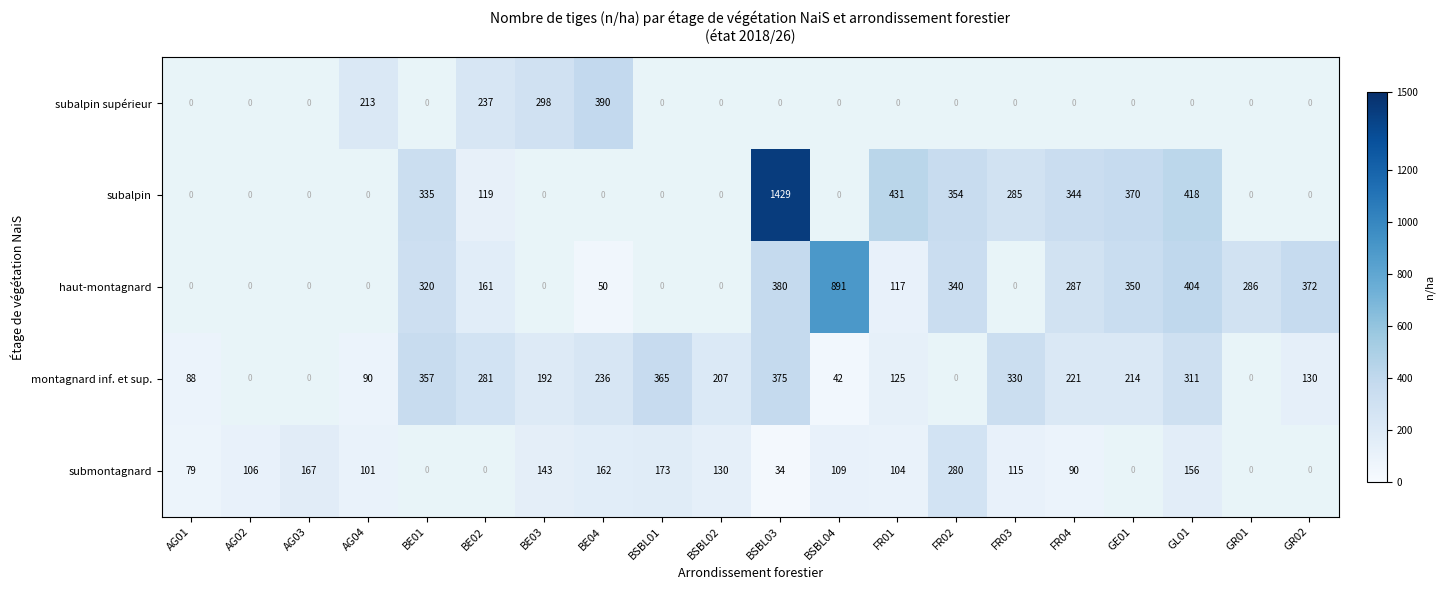

What is the minimum value shown in the chart?

34.0